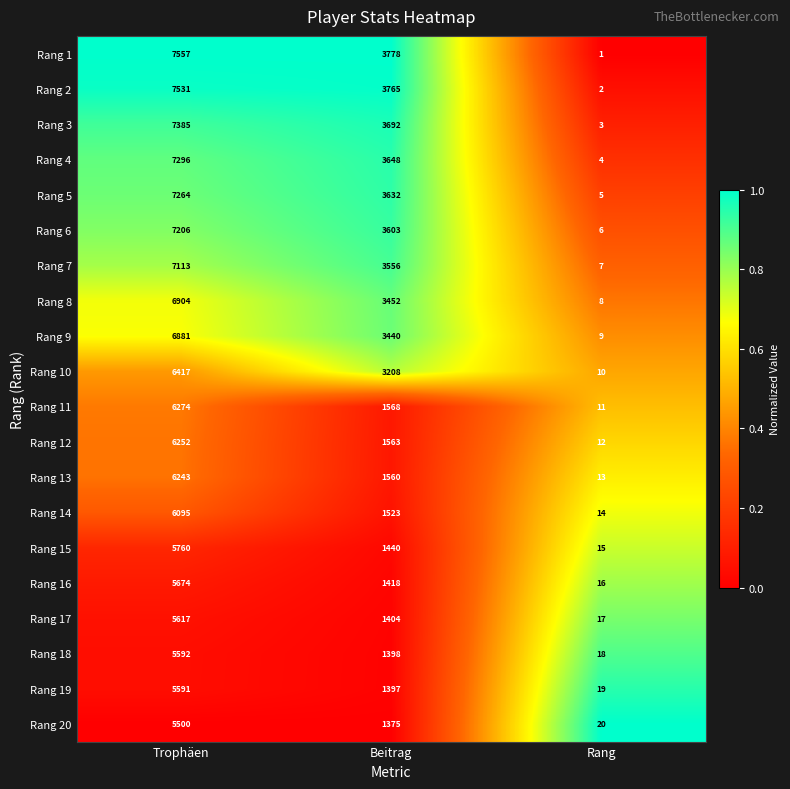

Which series has the largest total across all categories?

Rang 1